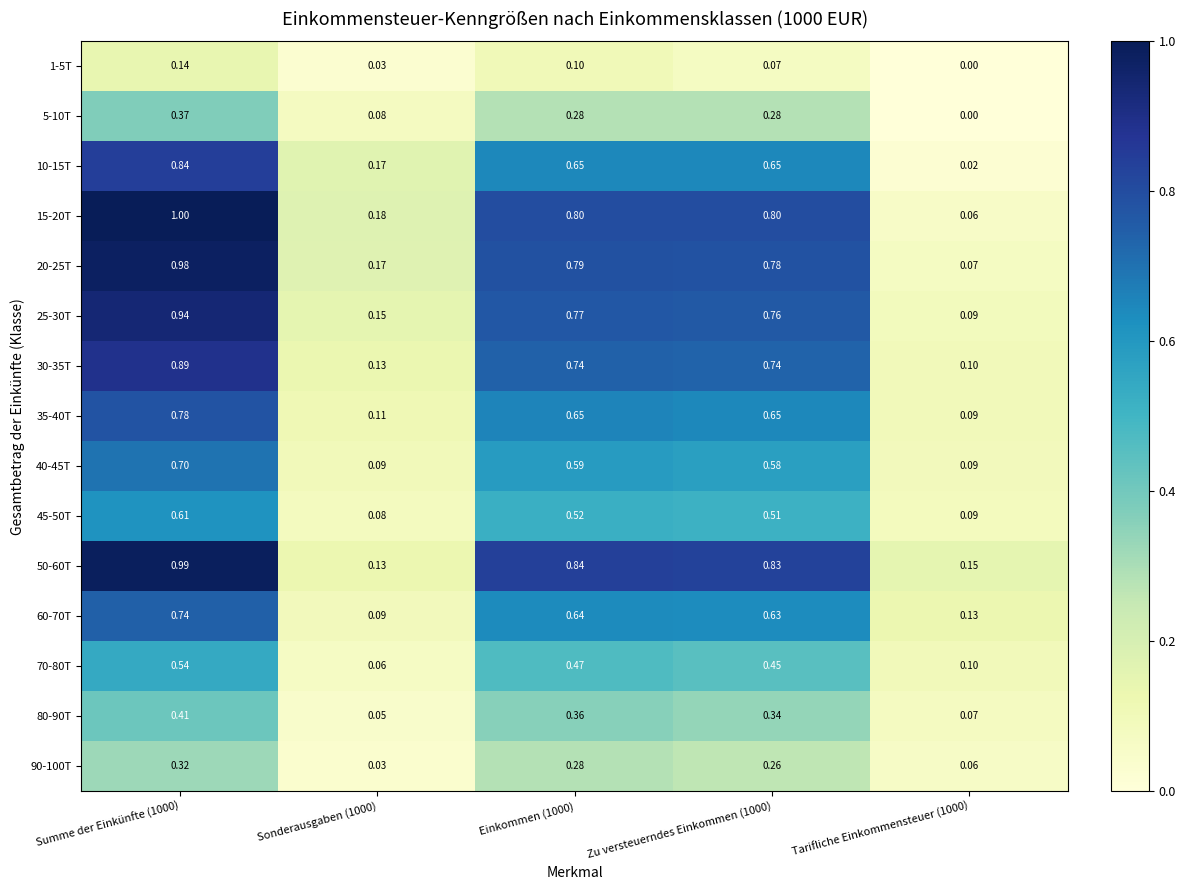

Is the value of 45-50T at Einkommen (1000) greater than the value of 60-70T at Summe der Einkünfte (1000)?

No